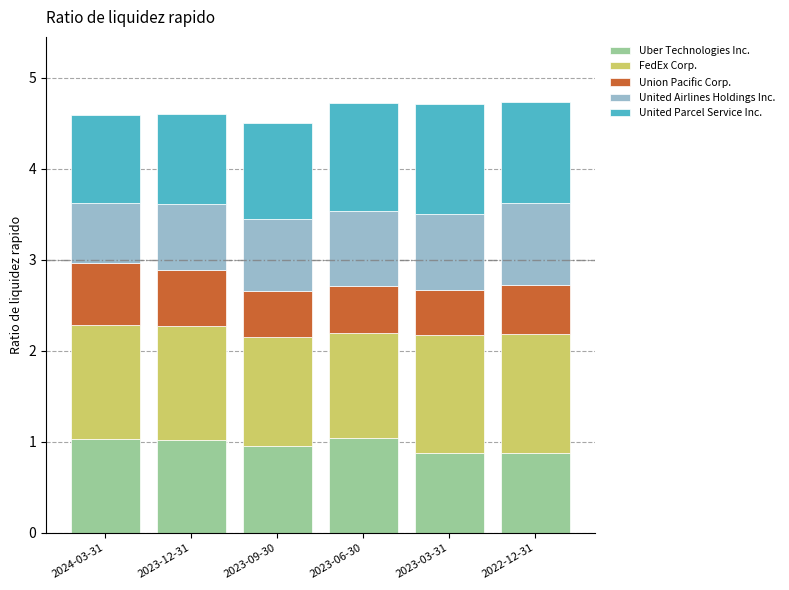

Reading right to left, transcribe the values for Uber Technologies Inc..

0.9	0.9	1.0	1.0	1.0	1.0